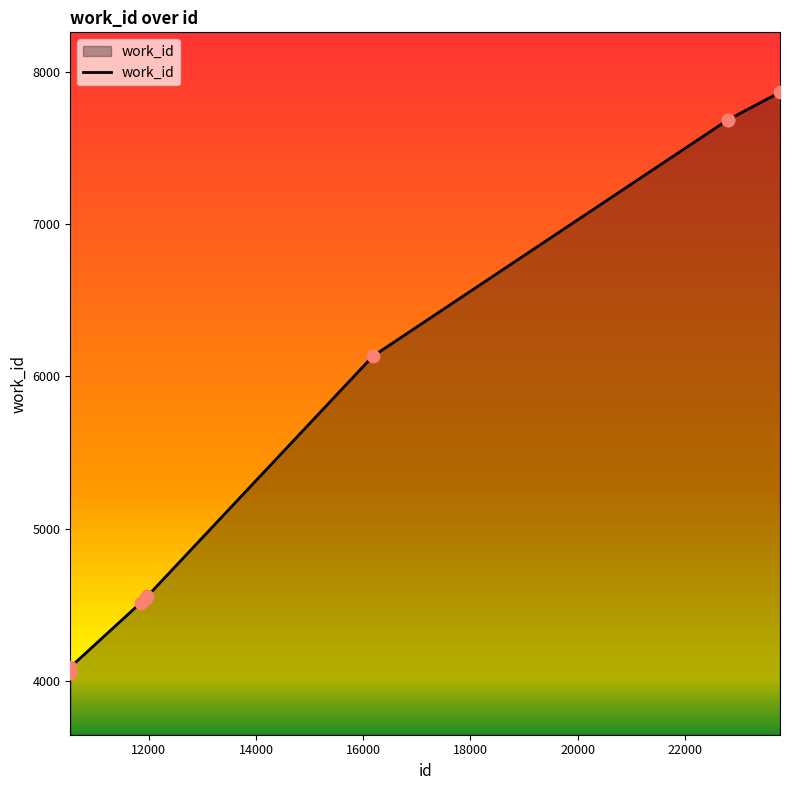

What is the difference between the maximum and minimum values?

3812